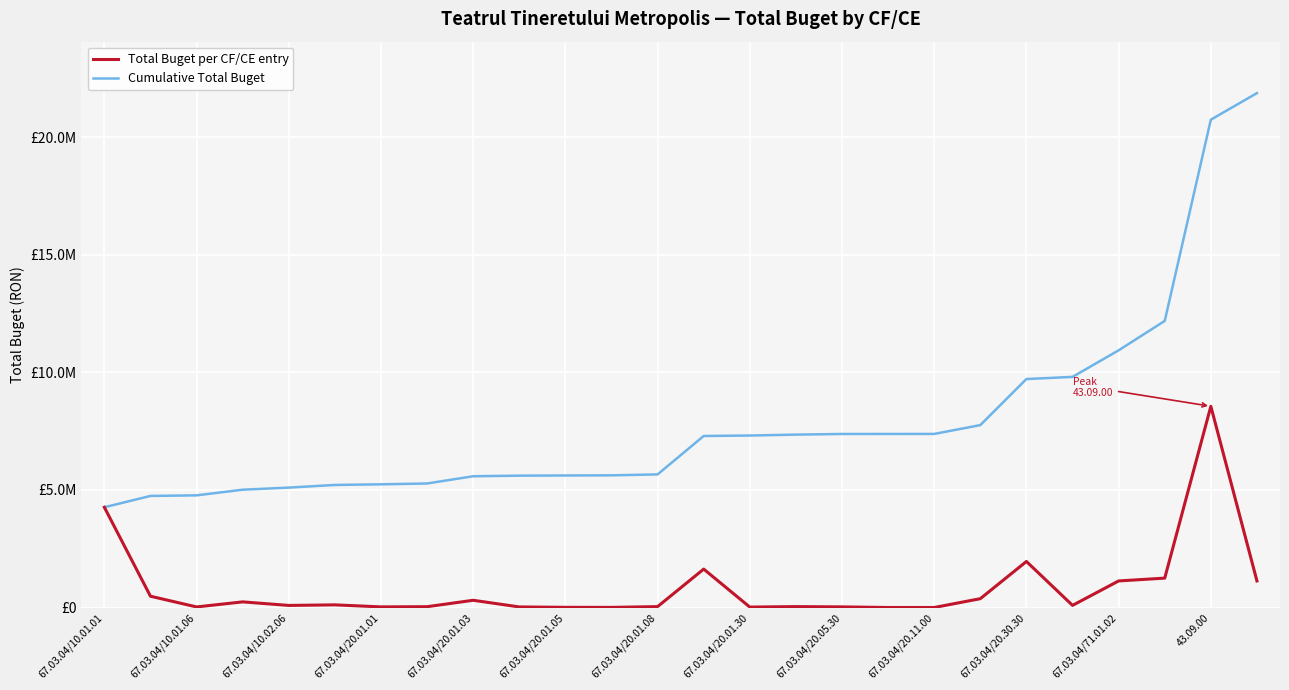

List the series in order of their overall mean, lowest first.

Total Buget per CF/CE entry, Cumulative Total Buget